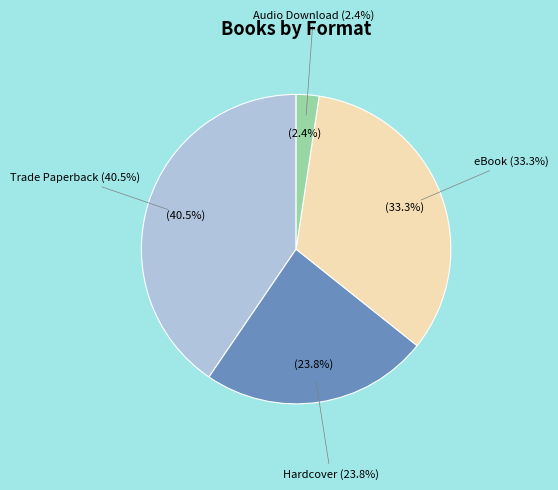

Which has a higher value, Hardcover or Trade Paperback?

Trade Paperback